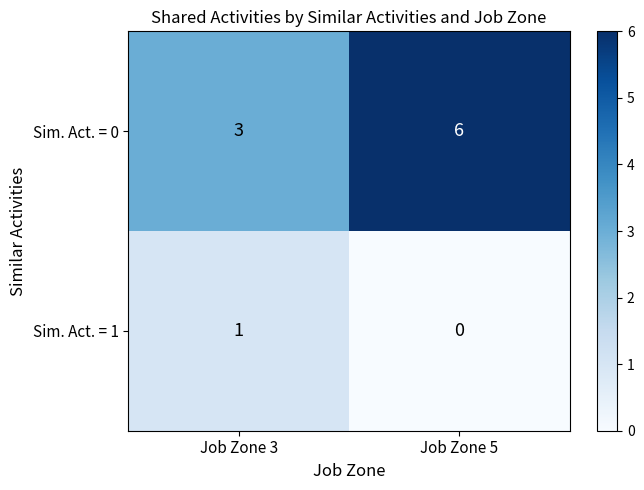

What is the difference between the highest and lowest values at Job Zone 3?

2